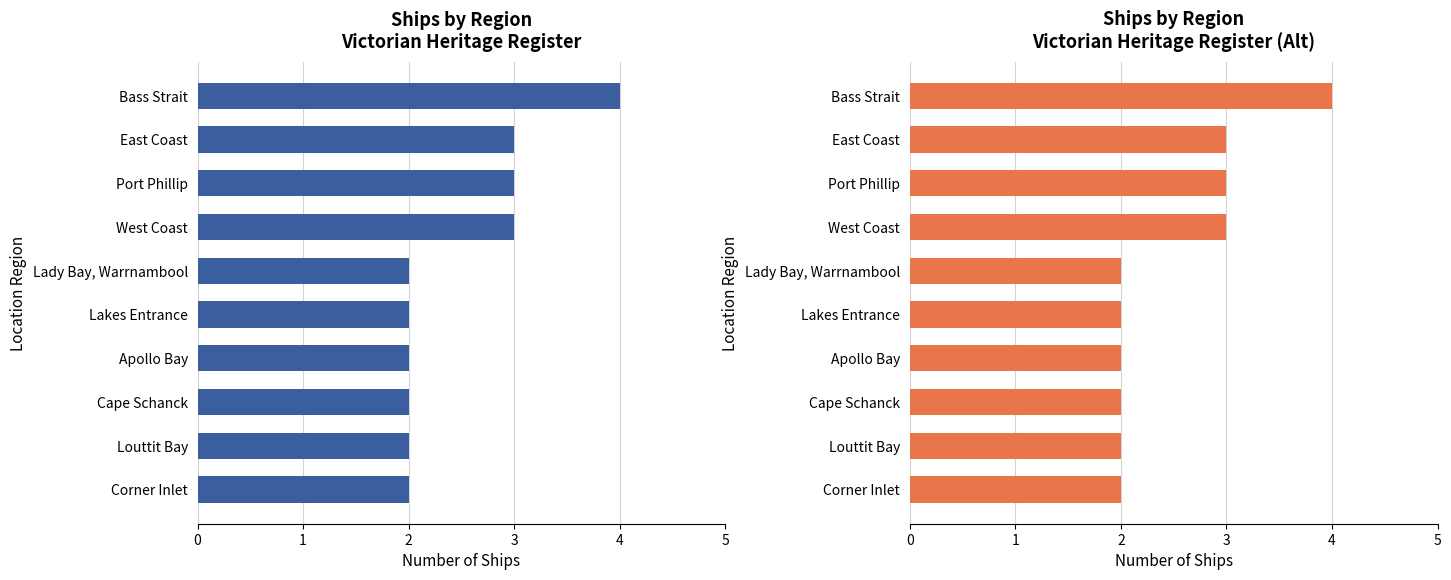

What is the value of the 6th bar from the left?

2